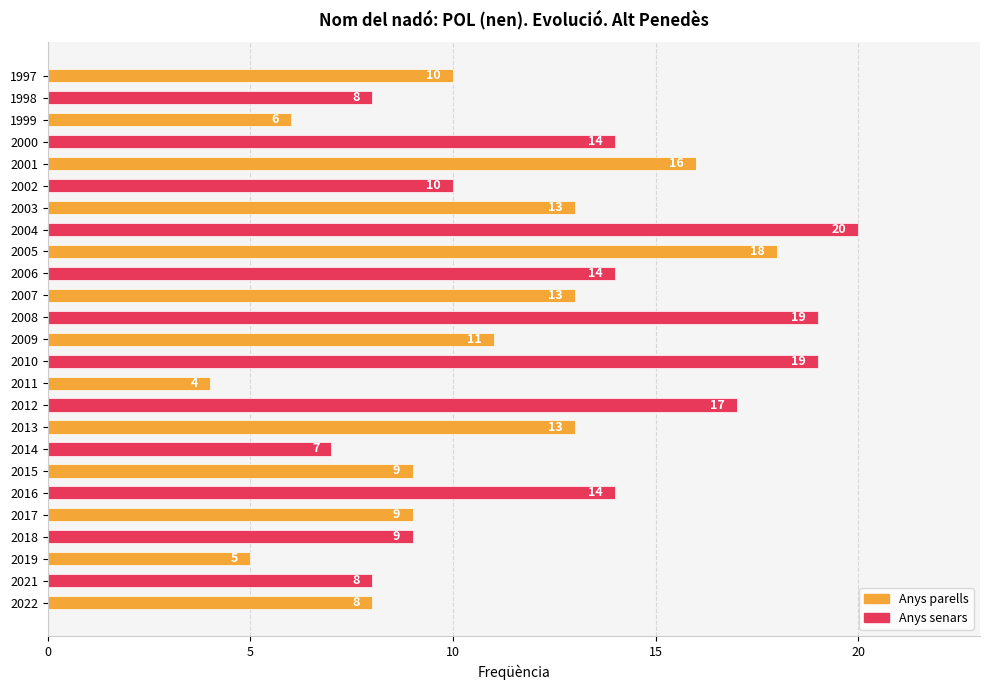

Which category has the lowest value across all series?

2011